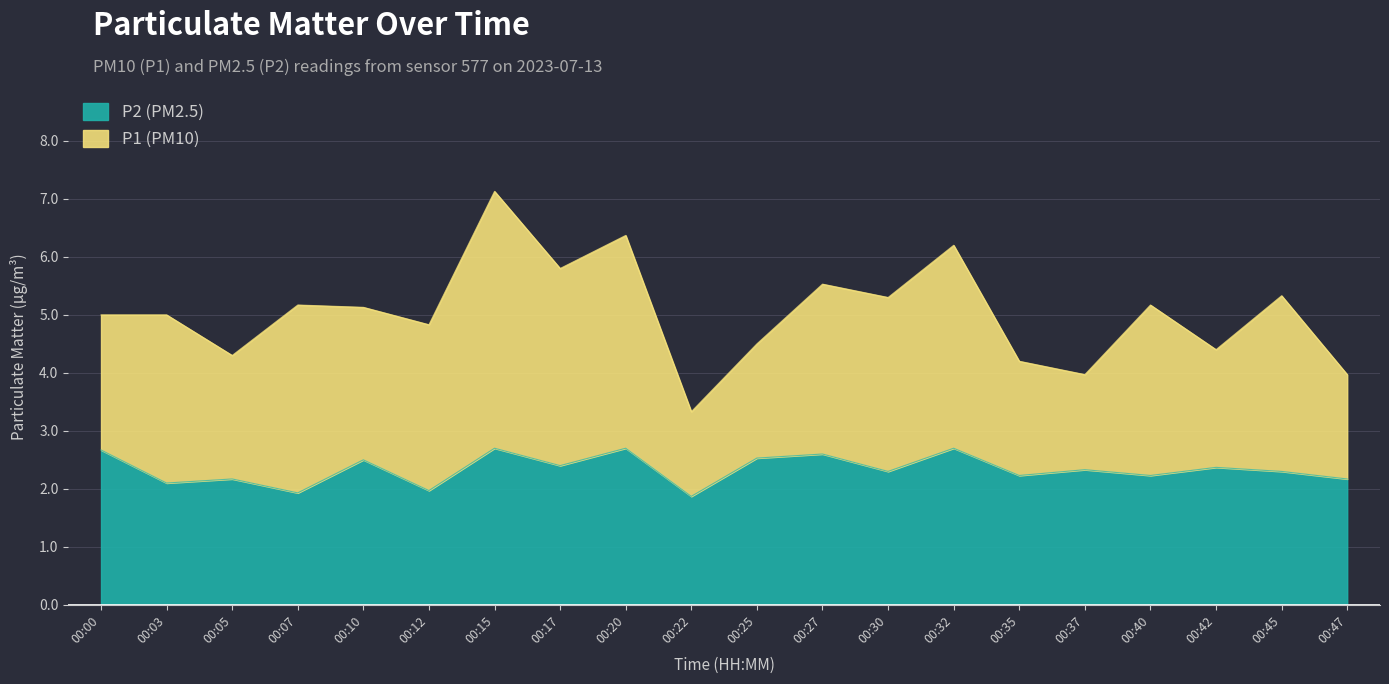

What is the value of the P1 point at the 3rd from the left?

4.3